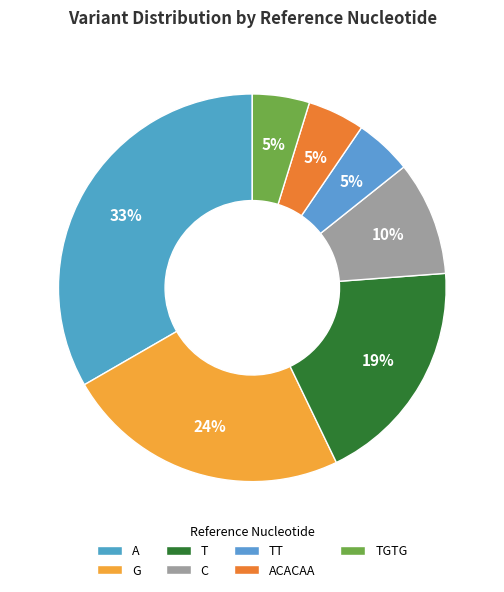

Combined, do TT and C account for over 50%?

No